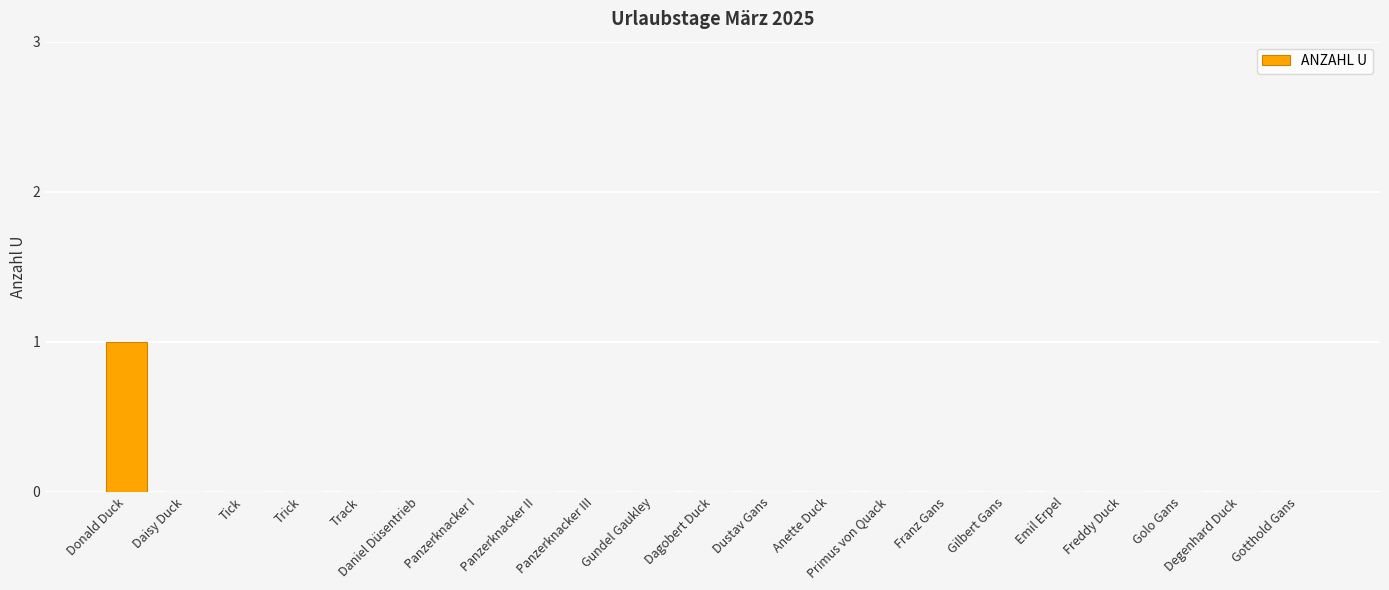

Are the bars horizontal?

No